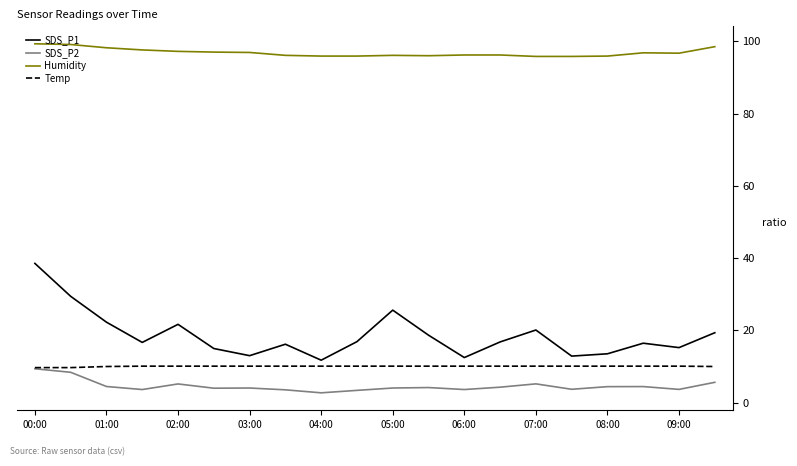

What is the lowest value of the Humidity series?

95.8